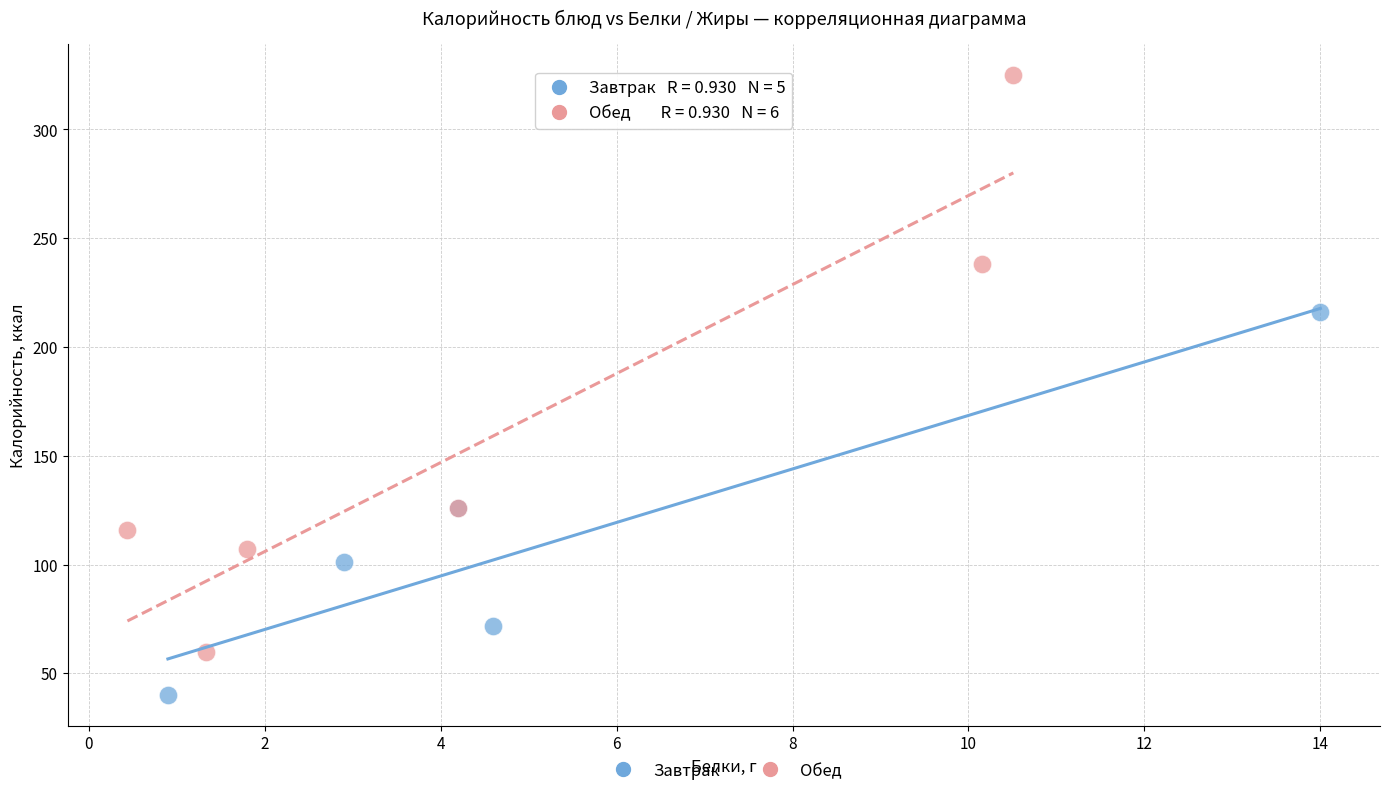

Which series reaches the minimum Y coordinate?

Завтрак